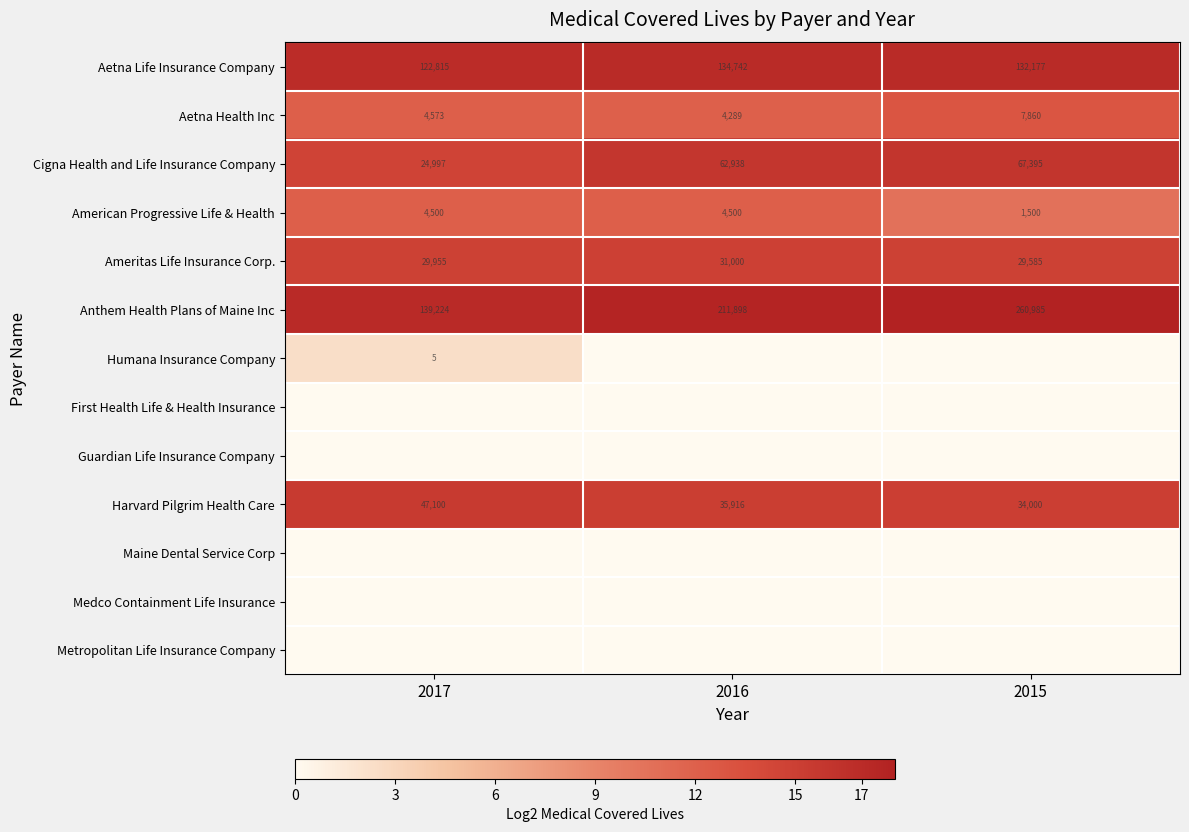

Is the value of Aetna Health Inc at 2015 greater than the value of Harvard Pilgrim Health Care at 2015?

No